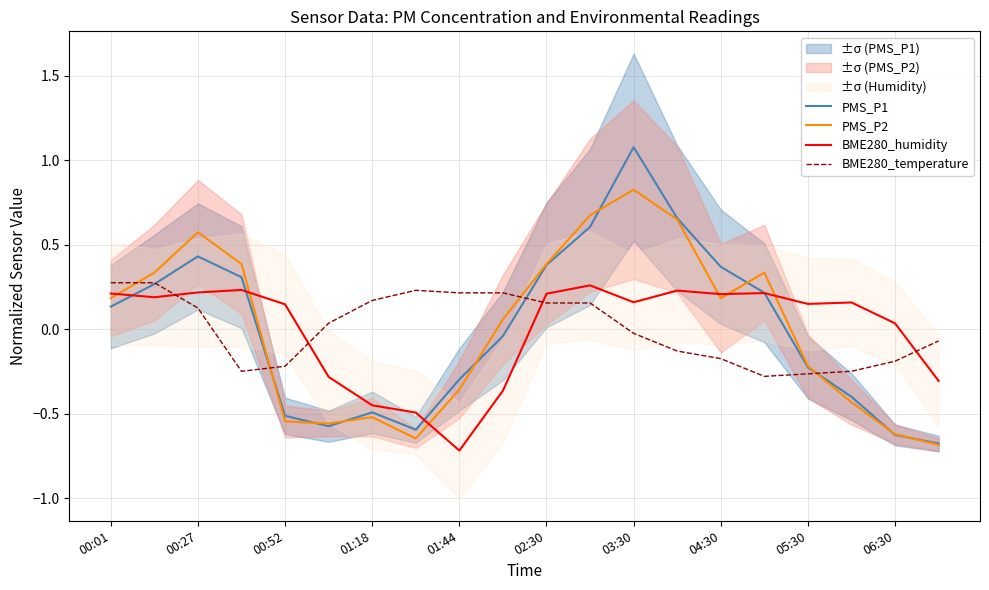

How many times do BME280_humidity and BME280_temperature cross each other?

4